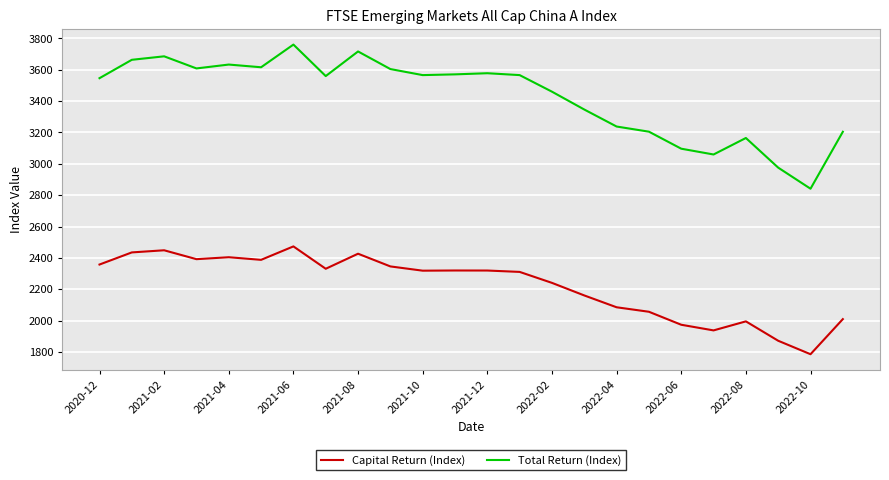

Which series has the largest total across all categories?

Total Return (Index)